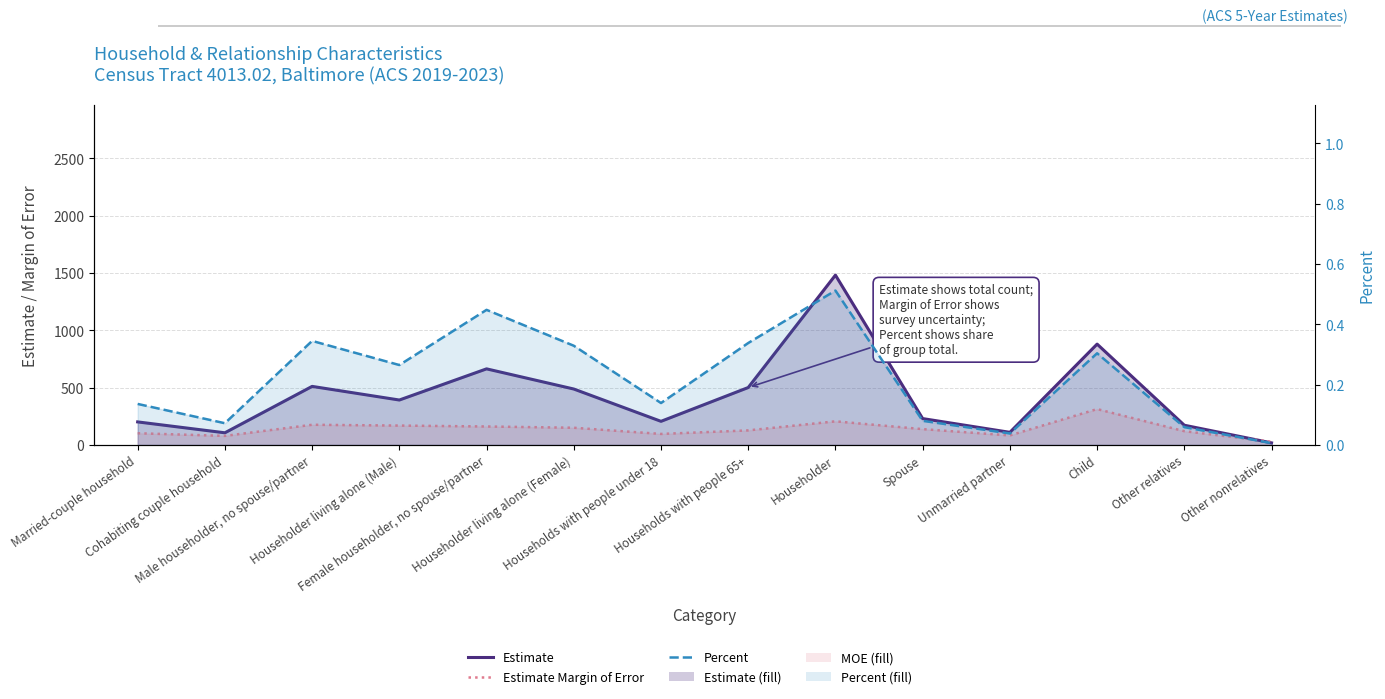

What is the difference between the maximum and minimum values in the Percent series?

0.5